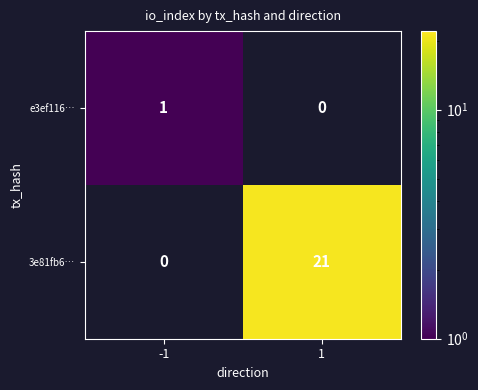

What is the difference between the maximum and minimum values in the 3e81fb6… series?

21